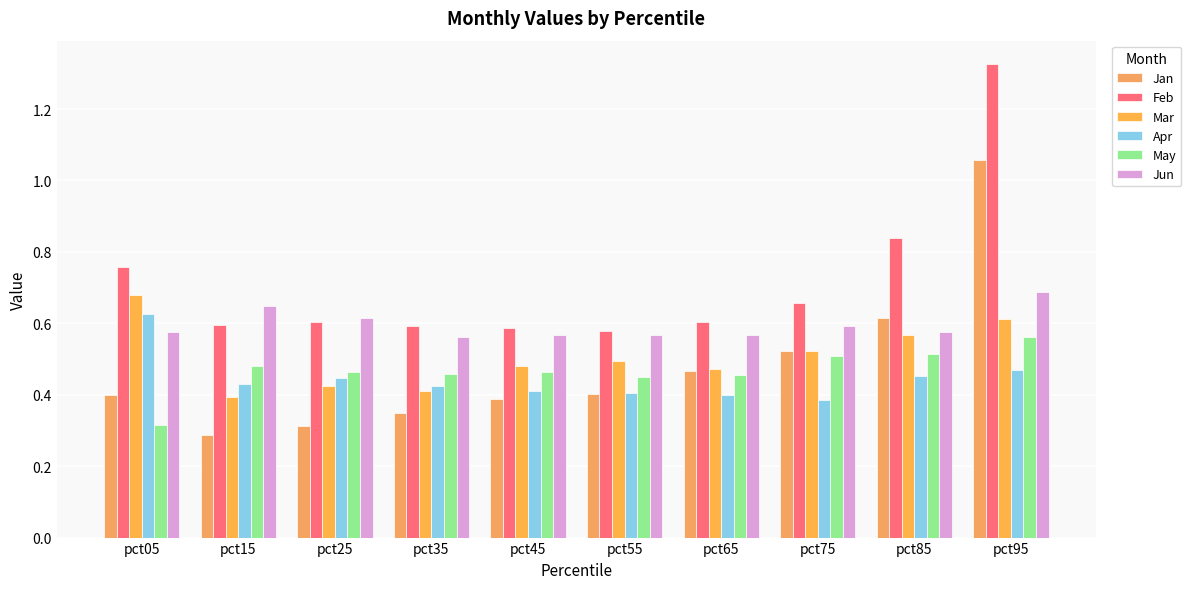

What are all the series names shown in the legend?

Jan, Feb, Mar, Apr, May, Jun